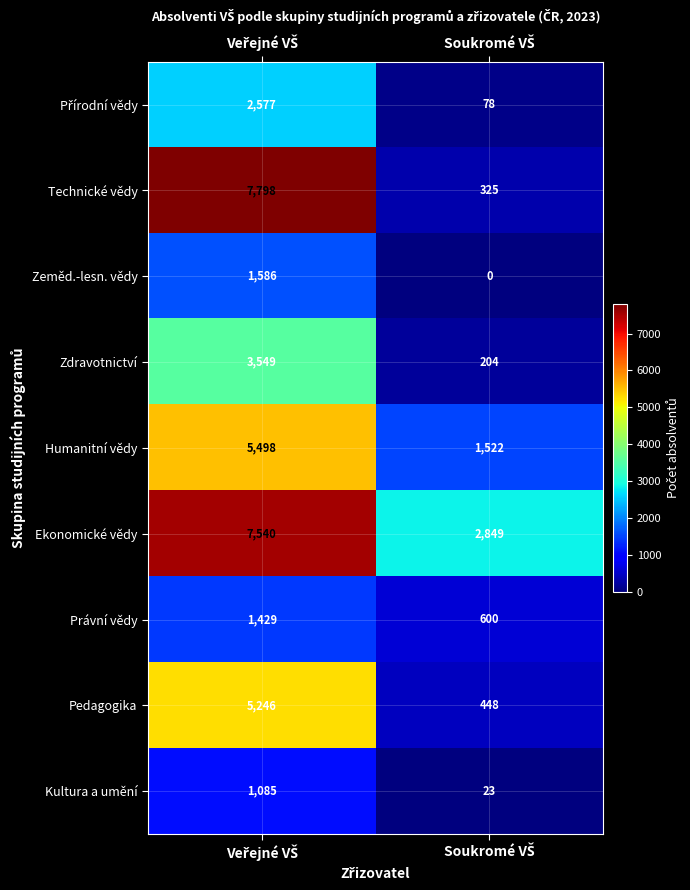

How many distinct data groups are displayed?

9